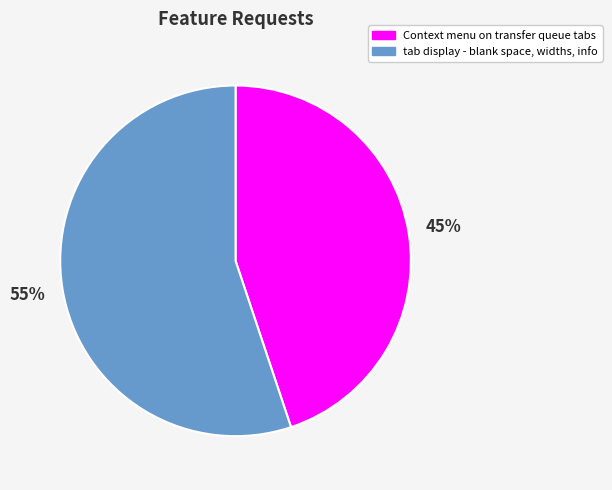

To the nearest percent, what percentage of the pie is Context menu on transfer queue tabs?

45%